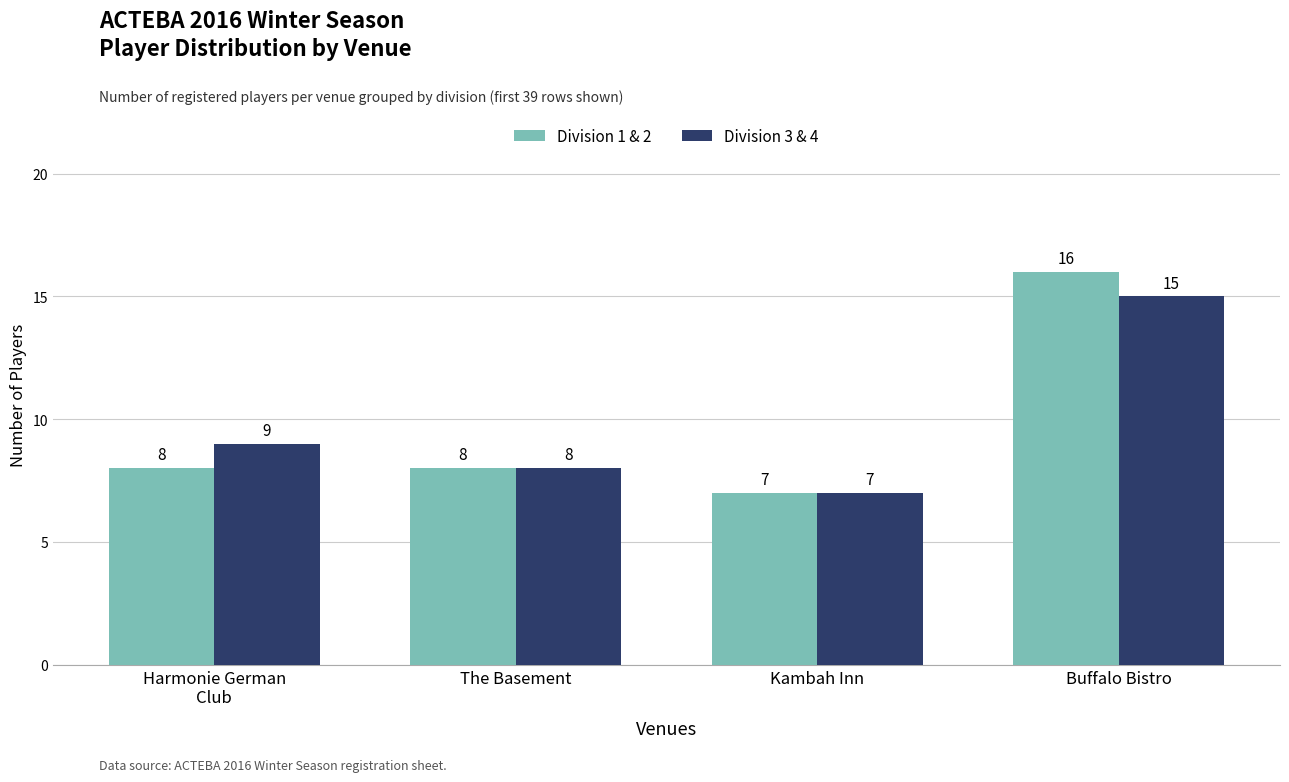

Reading left to right, list all the values displayed in this chart.

Division 1 & 2: 8	8	7	16
Division 3 & 4: 9	8	7	15